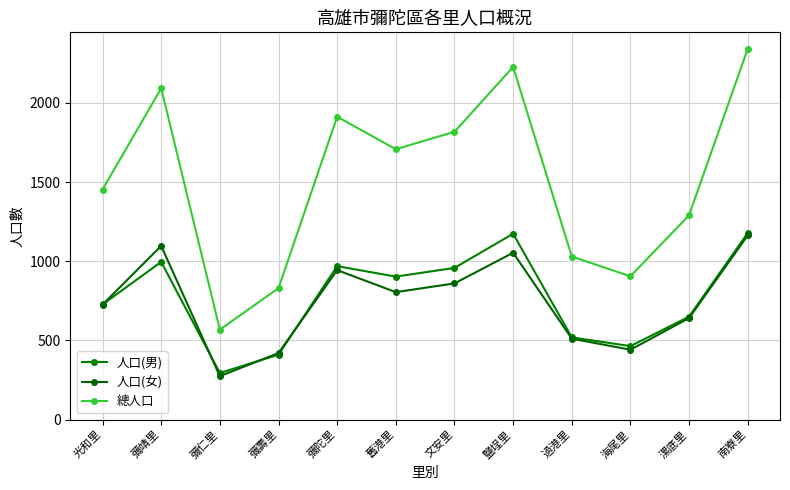

What is the smallest value displayed?

274